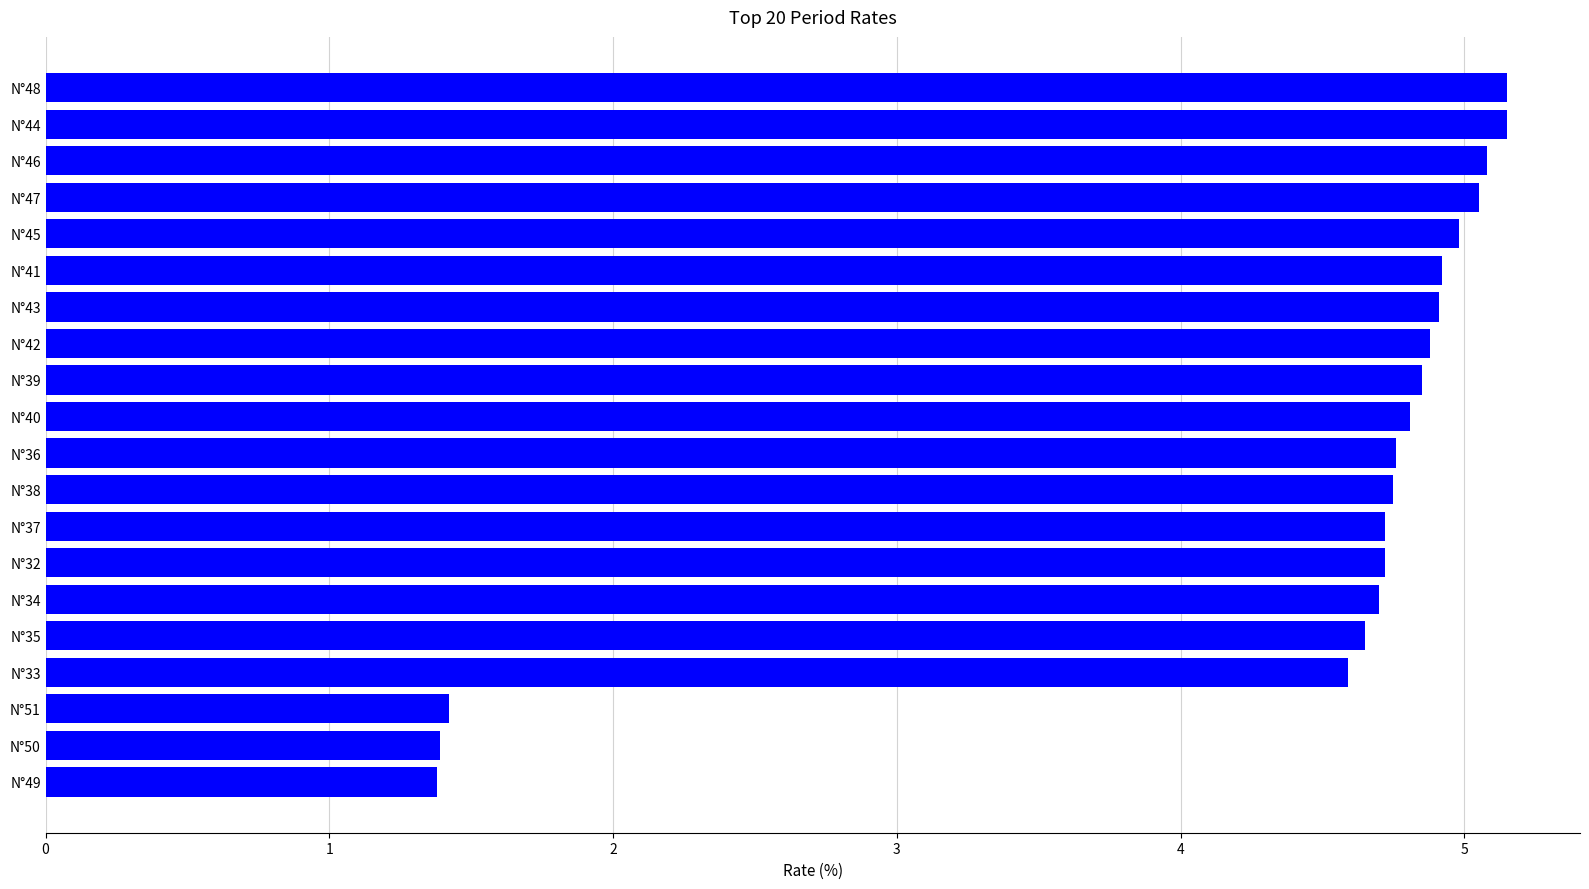

Count the number of values greater than 4.

17